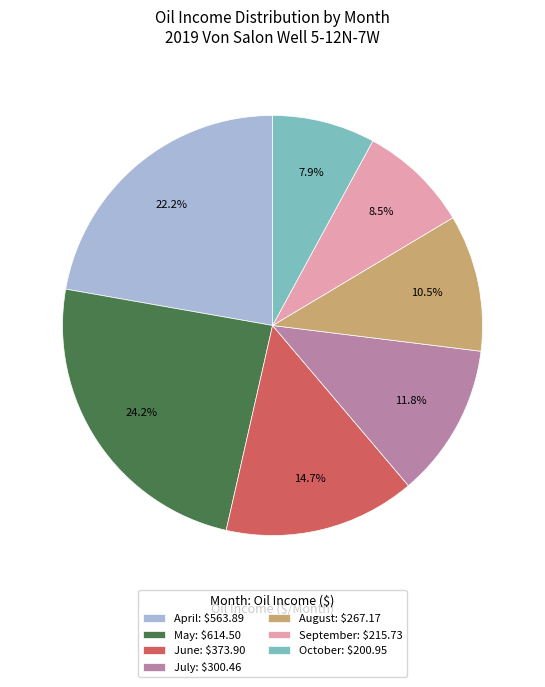

Rank the categories by value from highest to lowest.

May, April, June, July, August, September, October